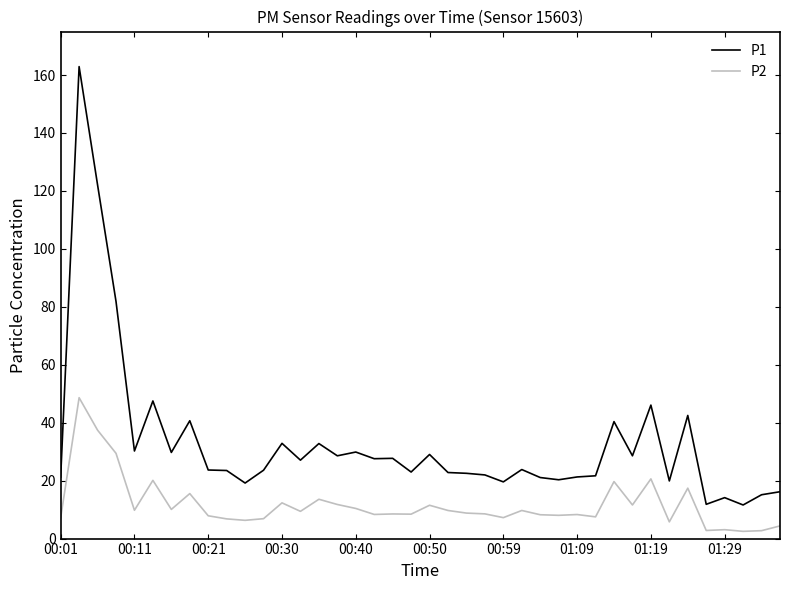

Rank the series by their average value, from lowest to highest.

P2, P1